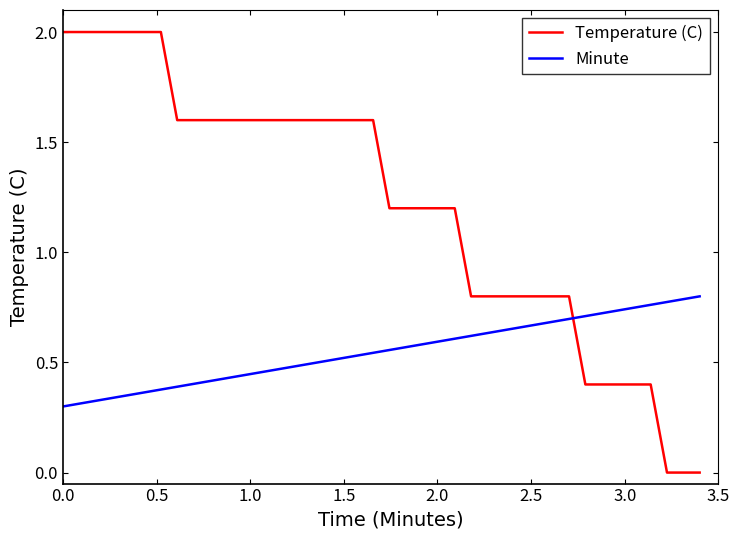

Which series has the widest spread of values?

Temperature (C)